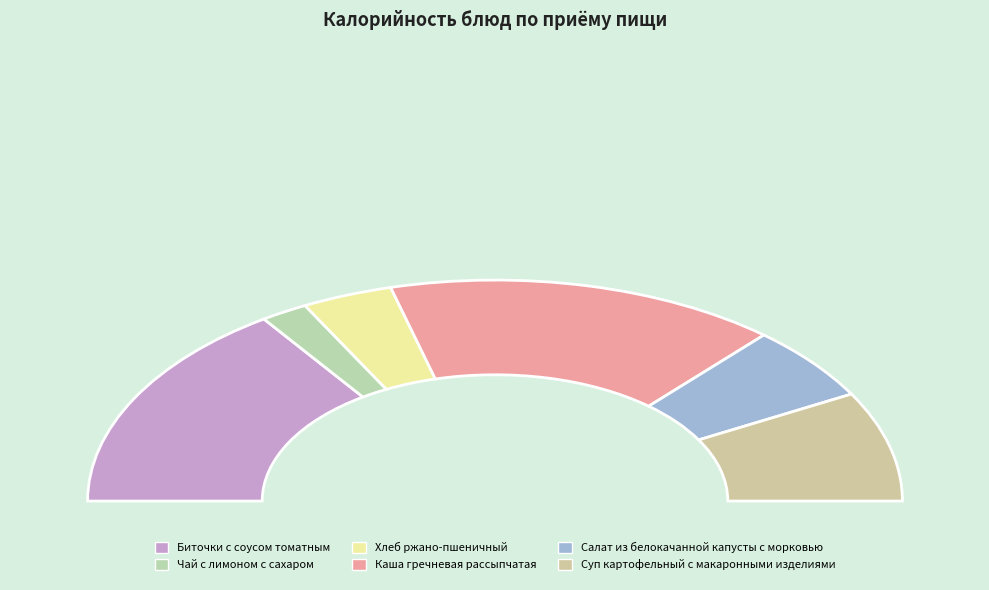

How much of the chart is everything except Салат из белокачанной капусты с морковью?

89.0%